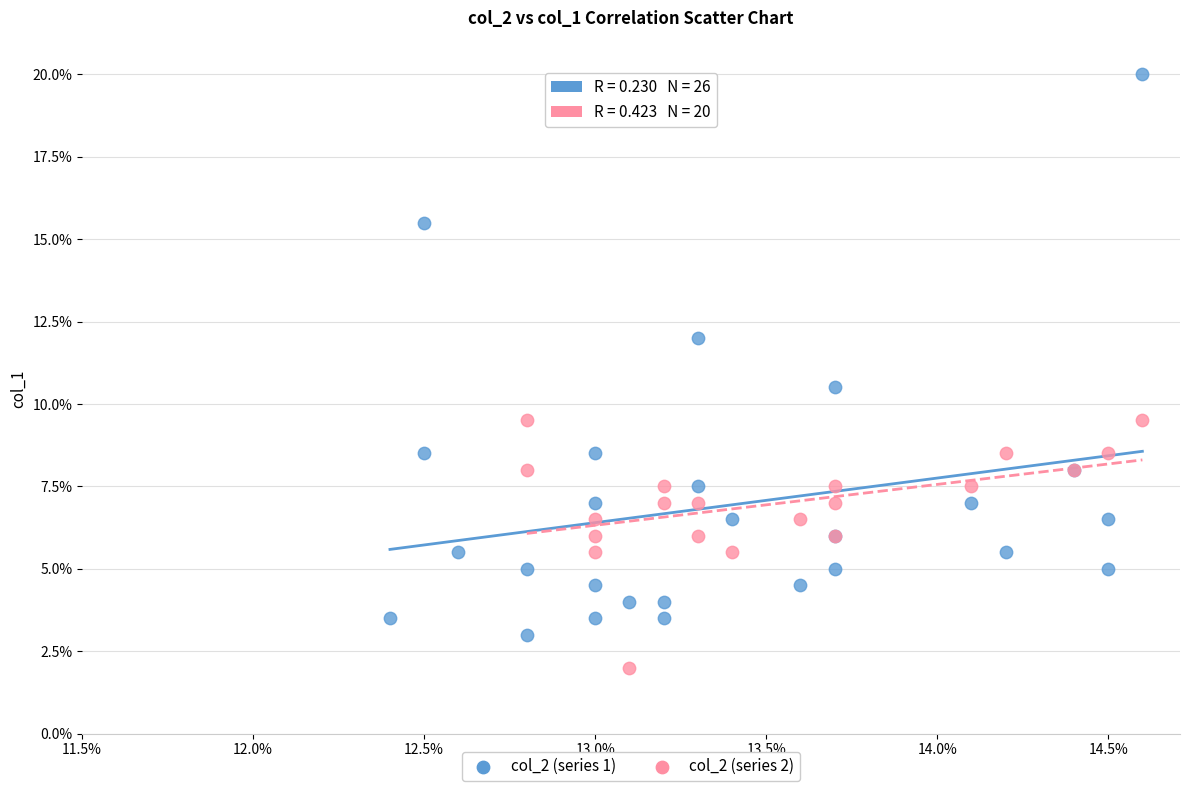

Which series reaches the minimum Y coordinate?

col_2 (series 2)